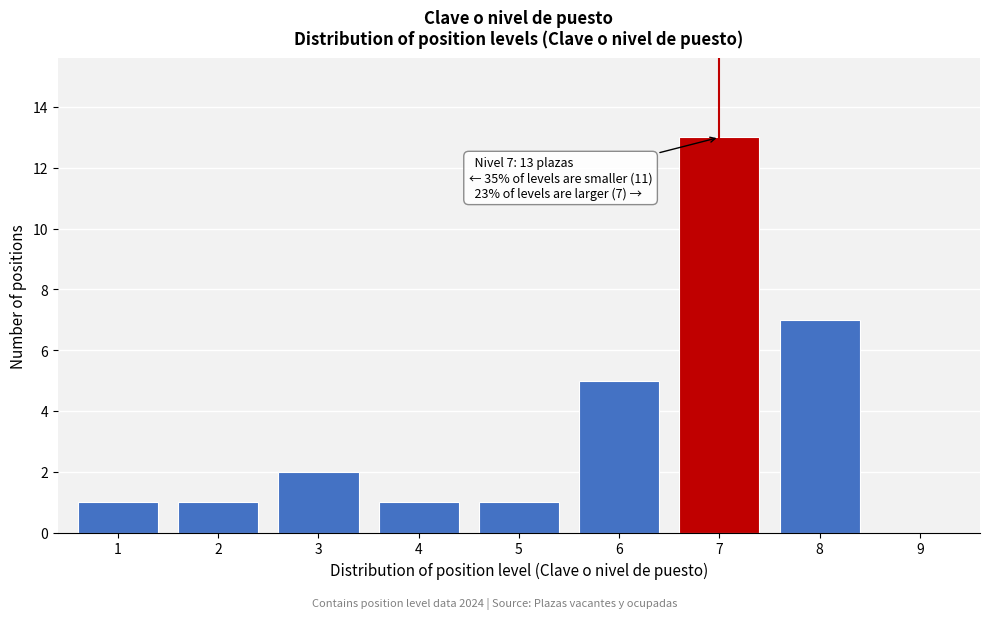

Reading left to right, what are all the values shown in this chart?

1=1	2=1	3=2	4=1	5=1	6=5	7=13	8=7	9=0